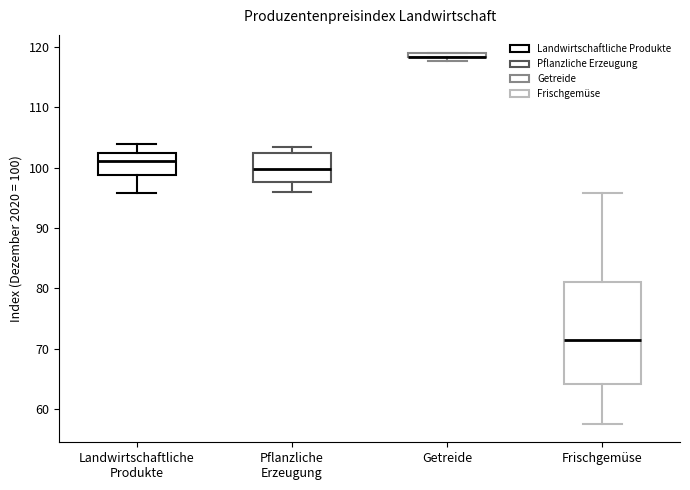

Which box is the tallest, from its lower edge to its upper edge?

Frischgemüse